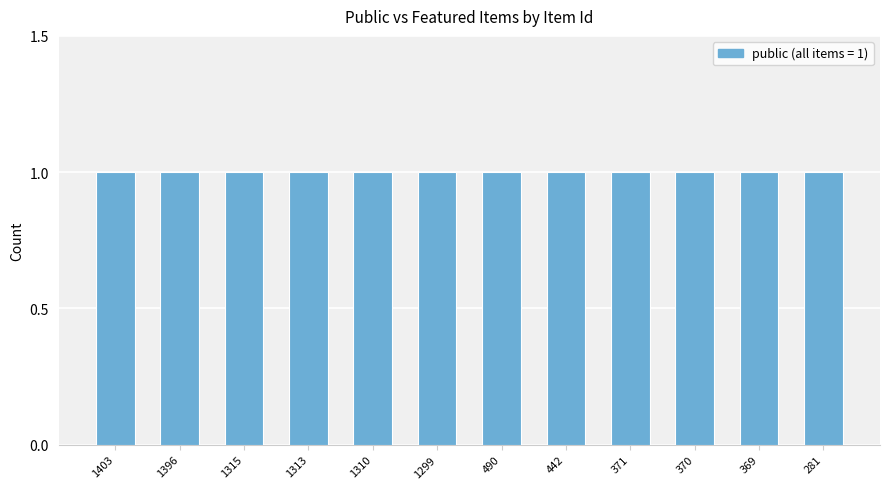

How many data points does each series have?

12